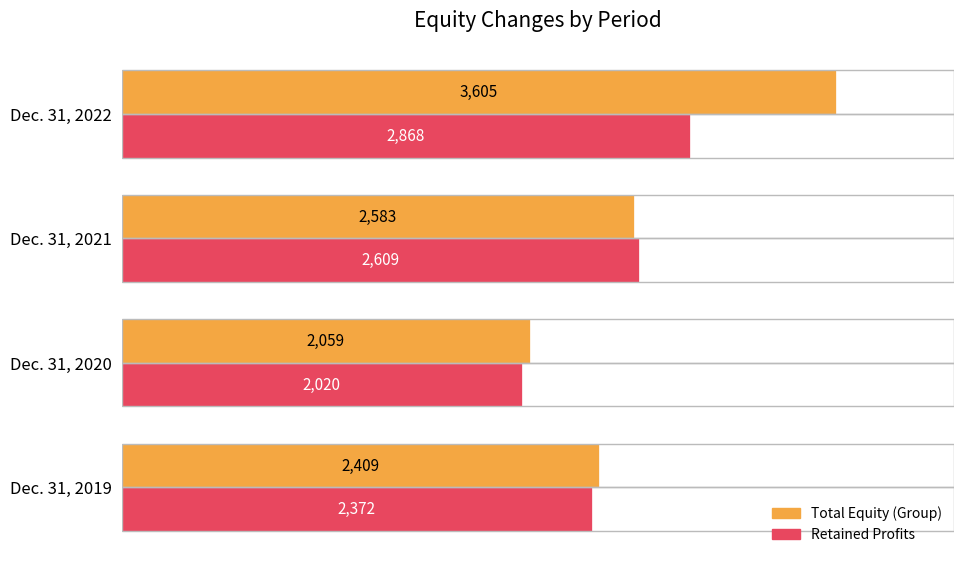

Which series has the largest range (max minus min)?

Total Equity (Group)